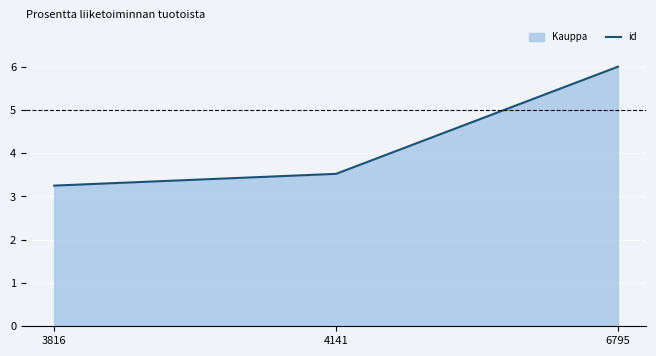

Read the value at 3816.

3.3